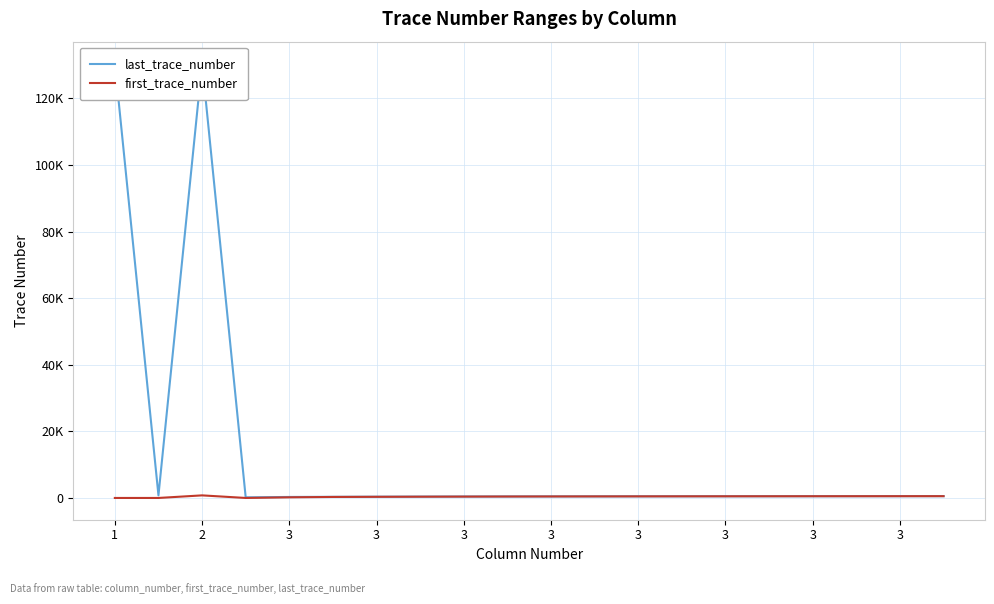

Which series has the largest range (max minus min)?

last_trace_number